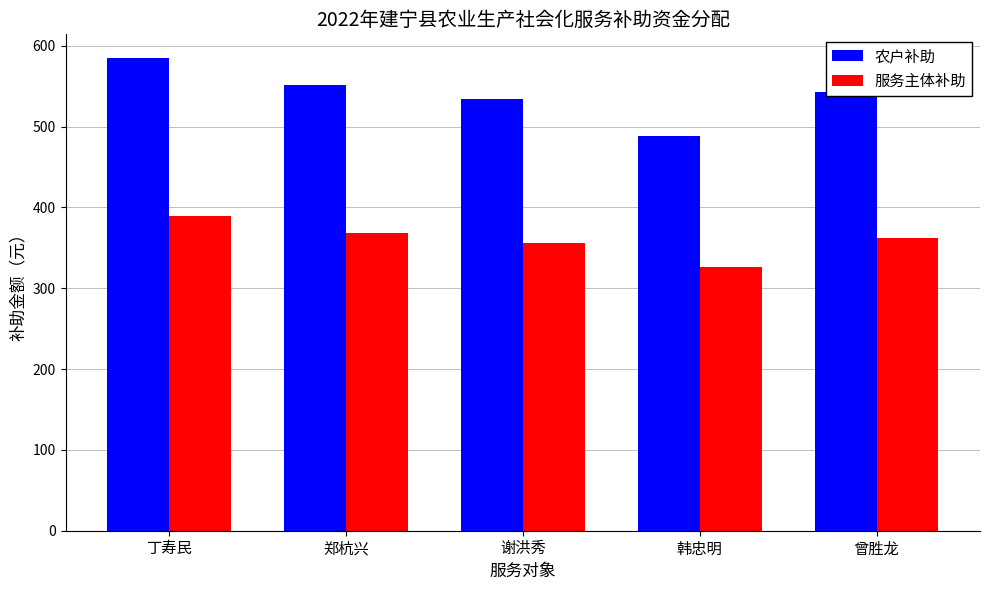

Read the 服务主体补助 value at 曾胜龙.

362